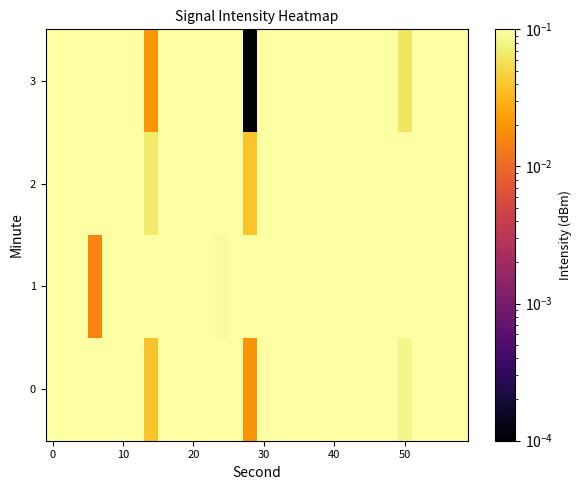

At how many categories does at least one series exceed 0?

30